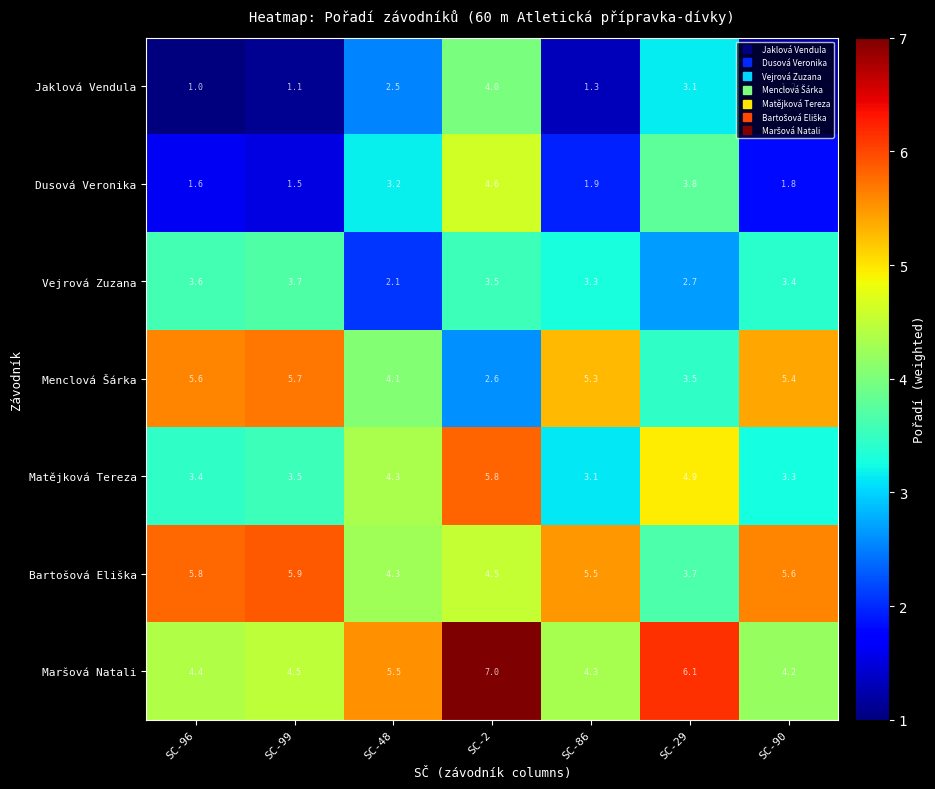

At which category is the sum across all series the highest?

SC-2